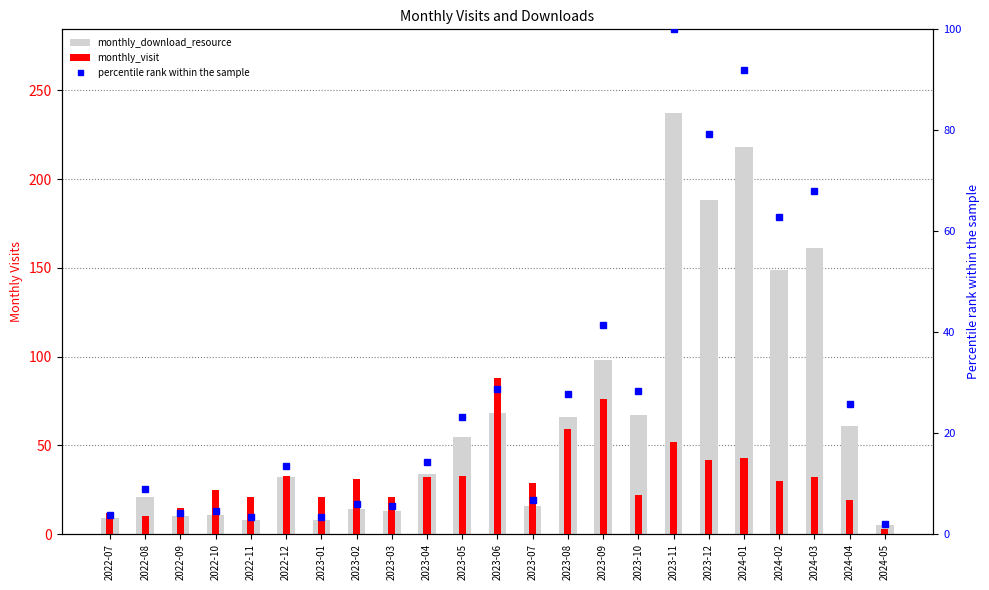

At how many categories does at least one series exceed 198?

2